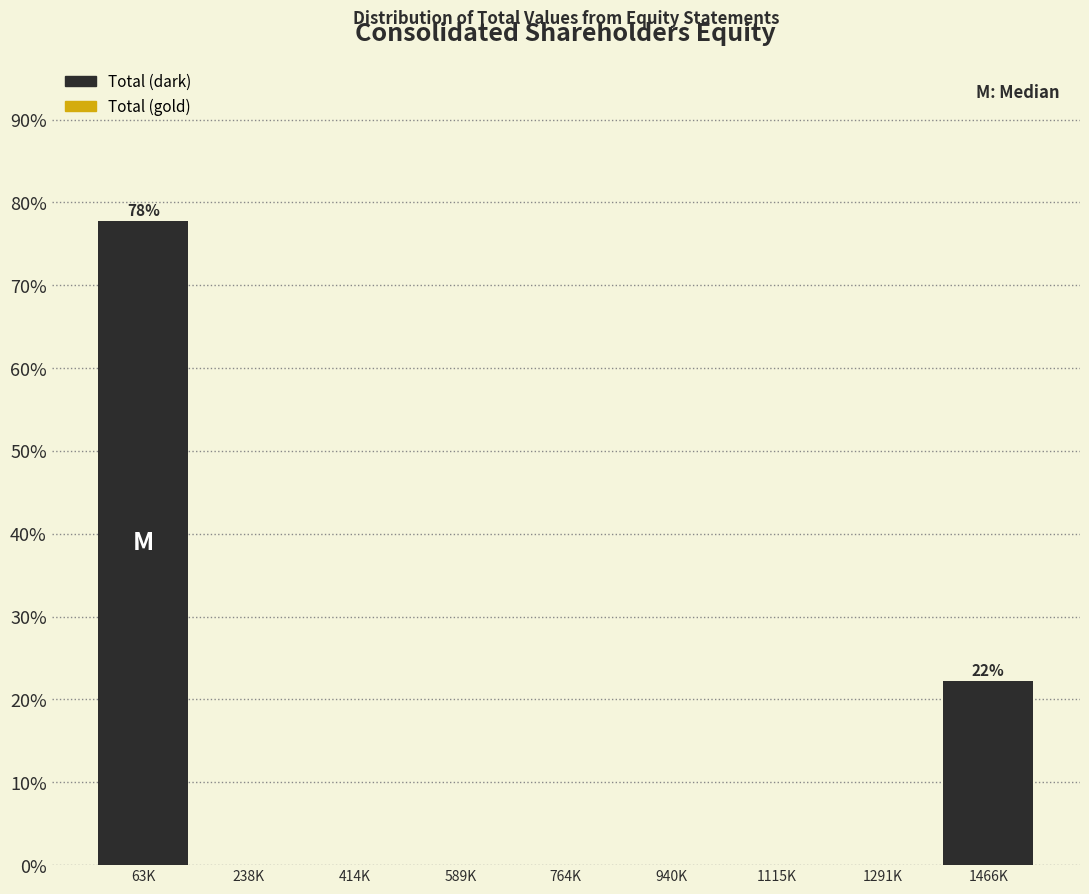

Reading left to right, what are all the values shown in this chart?

63K=77.8	238K=0.0	414K=0.0	589K=0.0	764K=0.0	940K=0.0	1115K=0.0	1291K=0.0	1466K=22.2